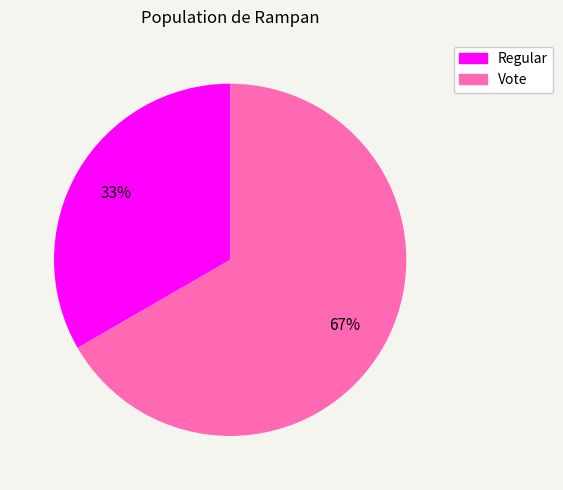

To the nearest percent, what portion does Vote represent?

67%